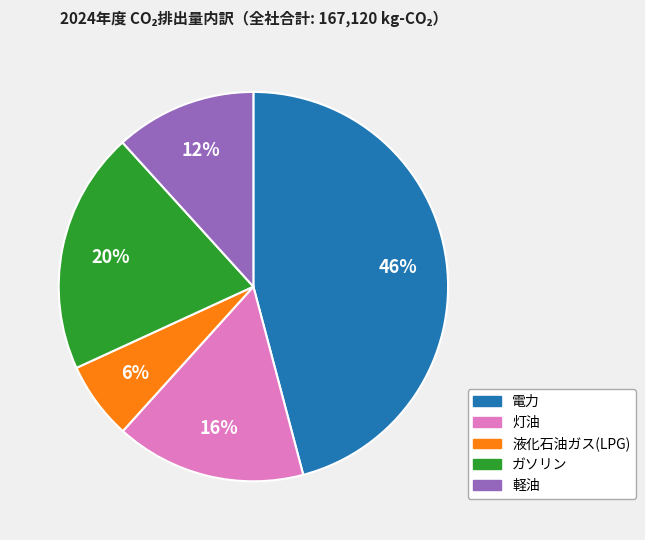

How many slices are in this pie chart?

5